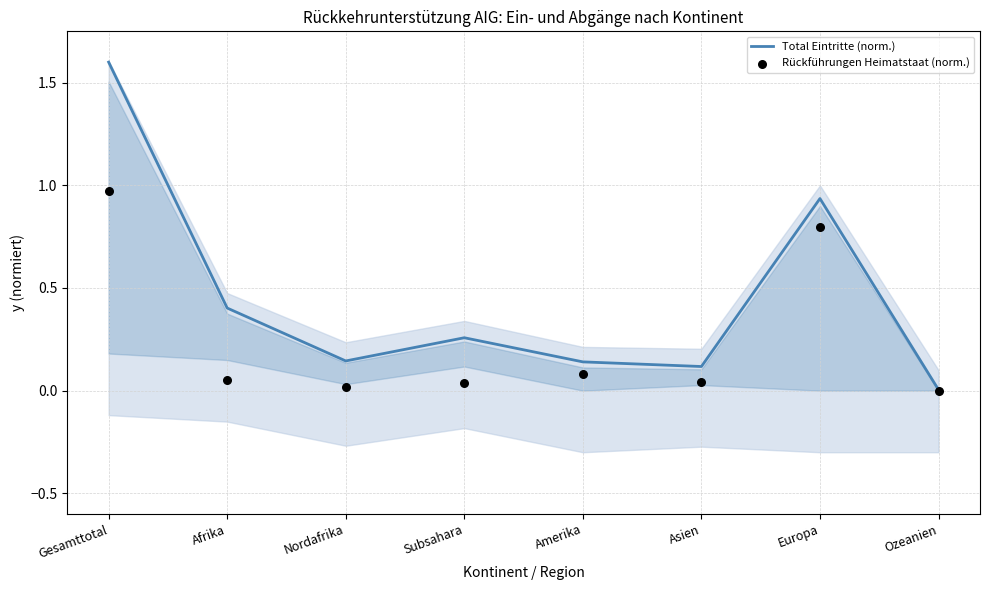

At which category is the sum across all series the highest?

Gesamttotal